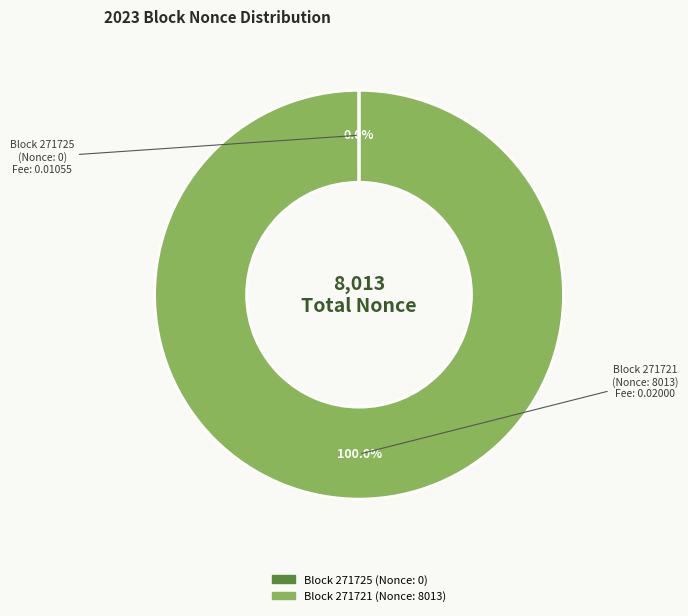

Is there a majority slice in this chart?

Yes